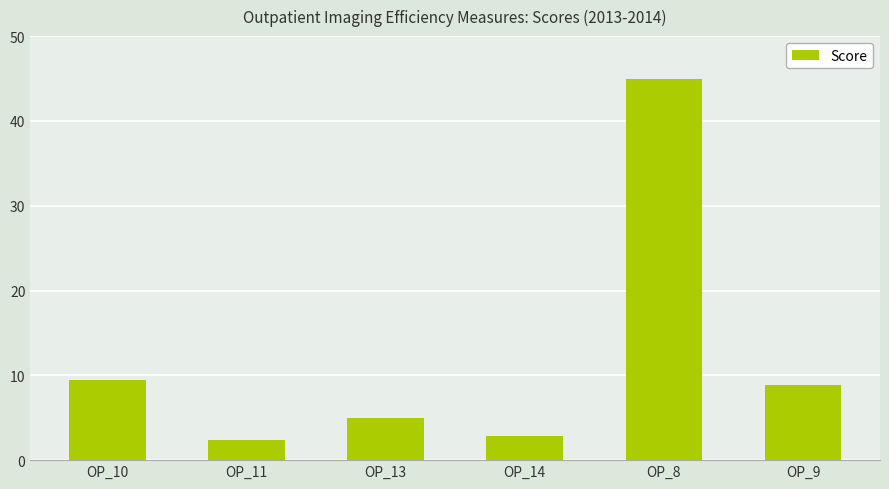

The value at OP_8 is 45.0. True or false?

True